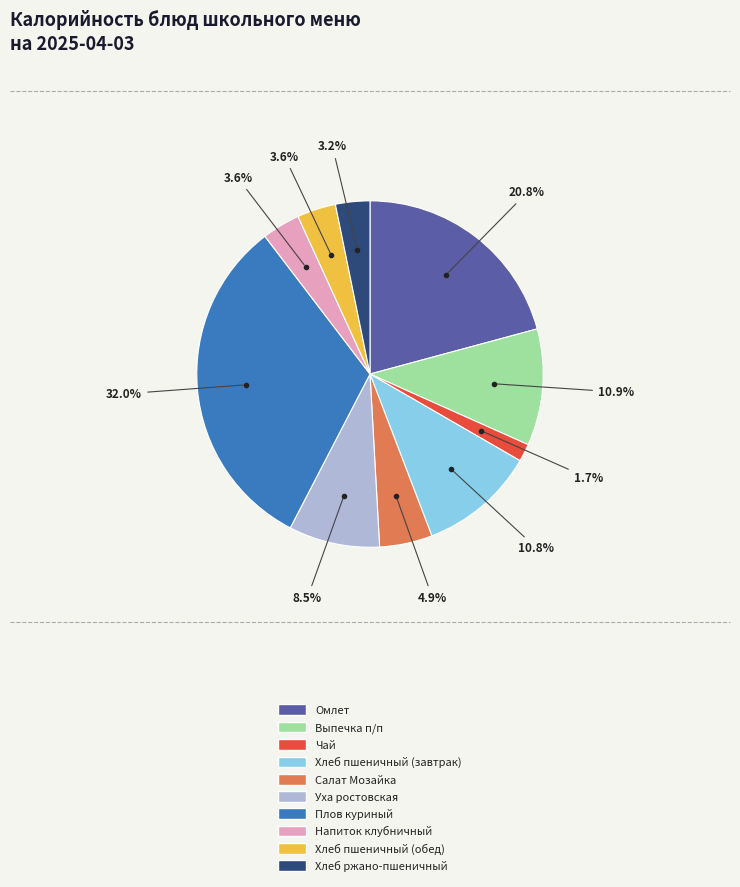

To the nearest percent, what portion does Напиток клубничный represent?

4%